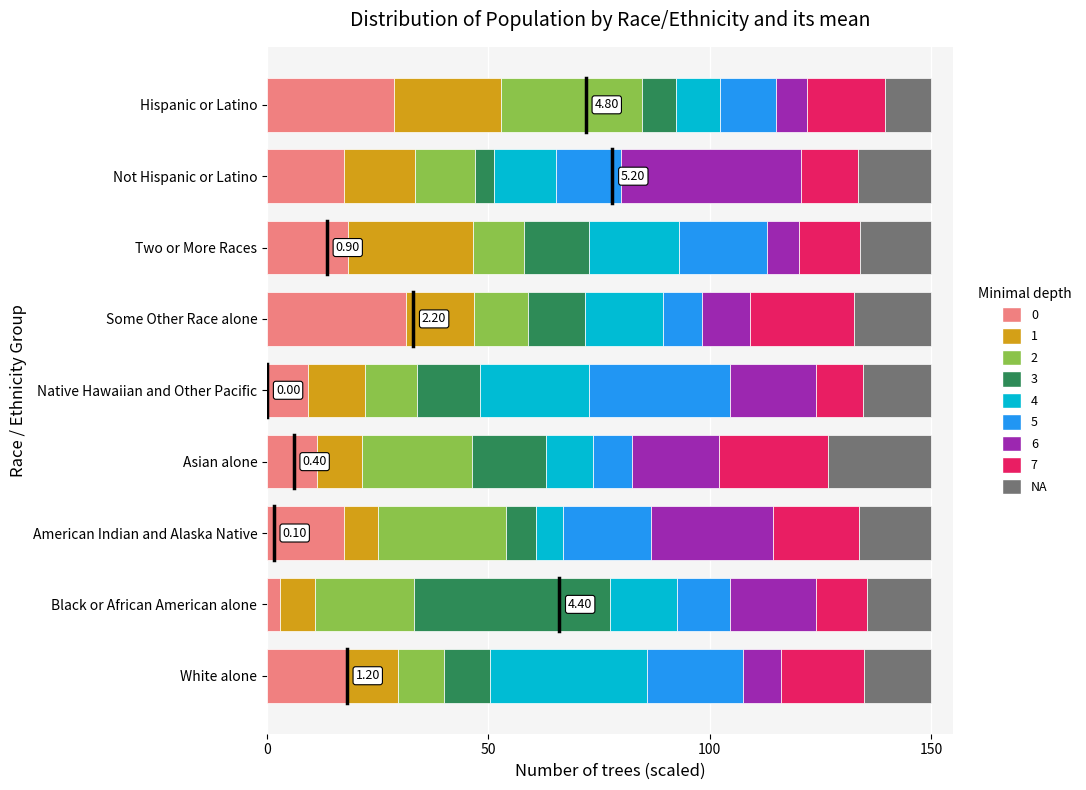

What is the difference between the 0 values at Two or More Races and Asian alone?

7.0